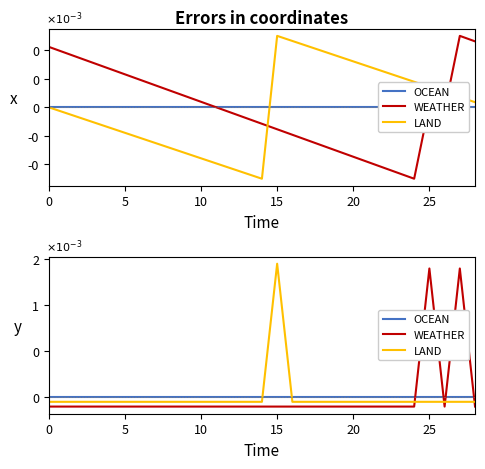

The WEATHER series shows -0.0 at 10. True or false?

False